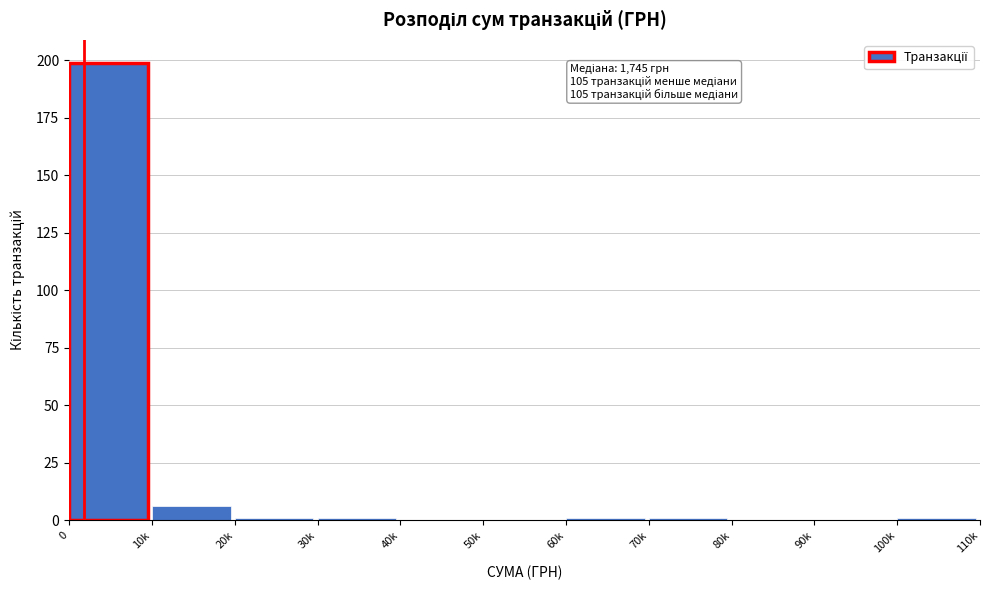

Reading left to right, extract all data points from this chart.

0=199	10k=6	20k=1	30k=1	40k=0	50k=0	60k=1	70k=1	80k=0	90k=0	100k=1